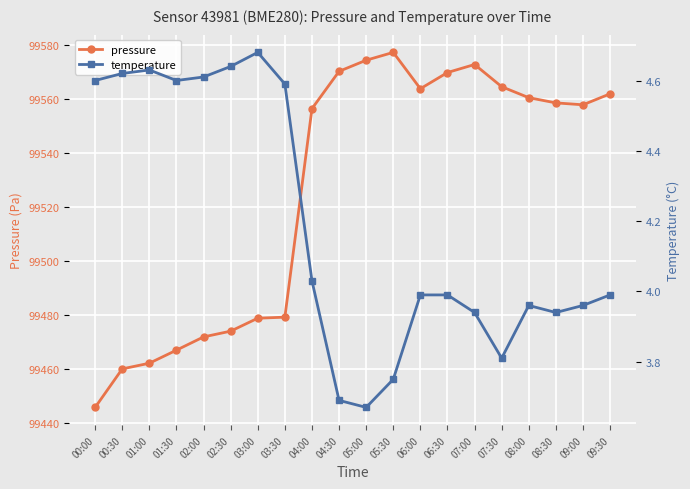

True or false: pressure and temperature intersect in this chart.

False